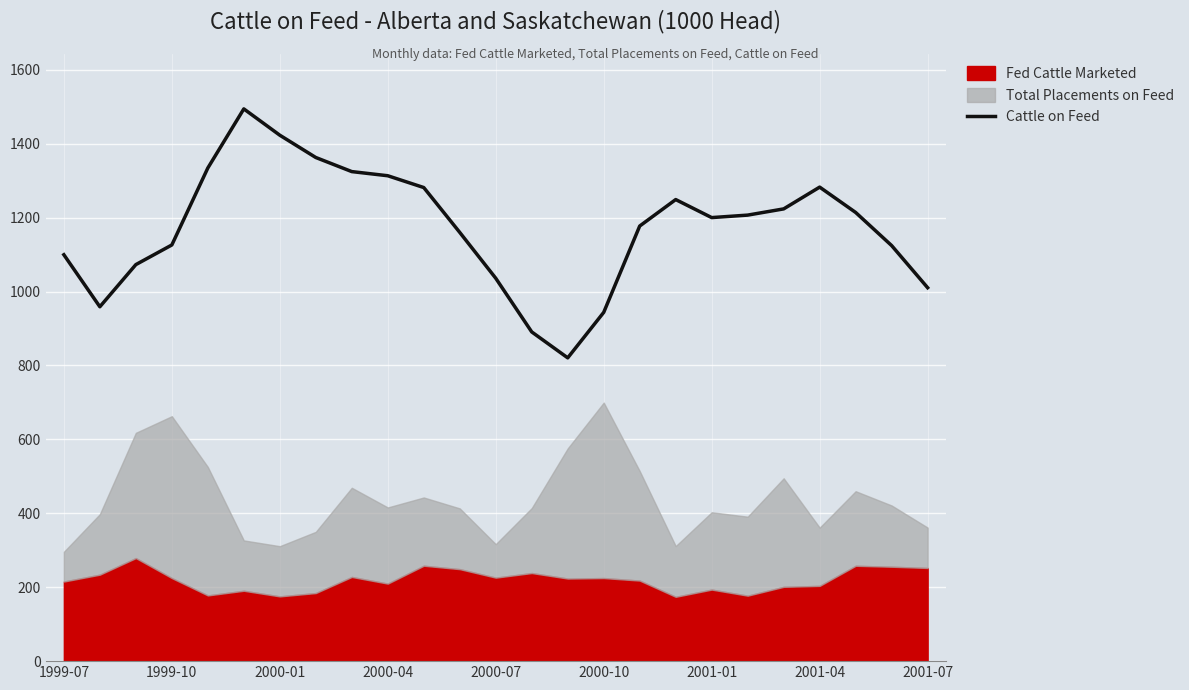

What is the sum of all values?

29330.2